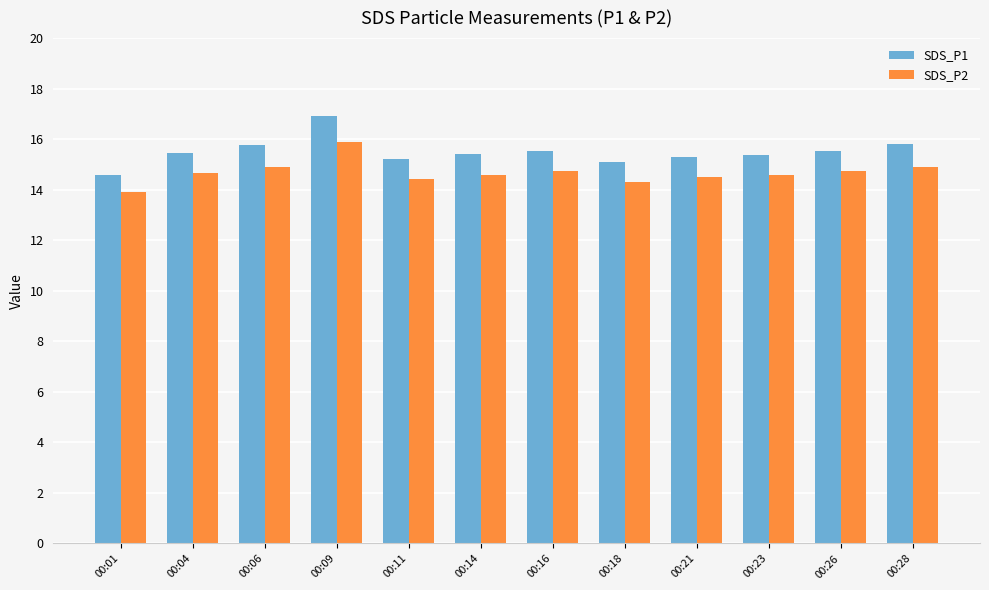

The value of SDS_P2 at 00:21 is 14.5. True or false?

True